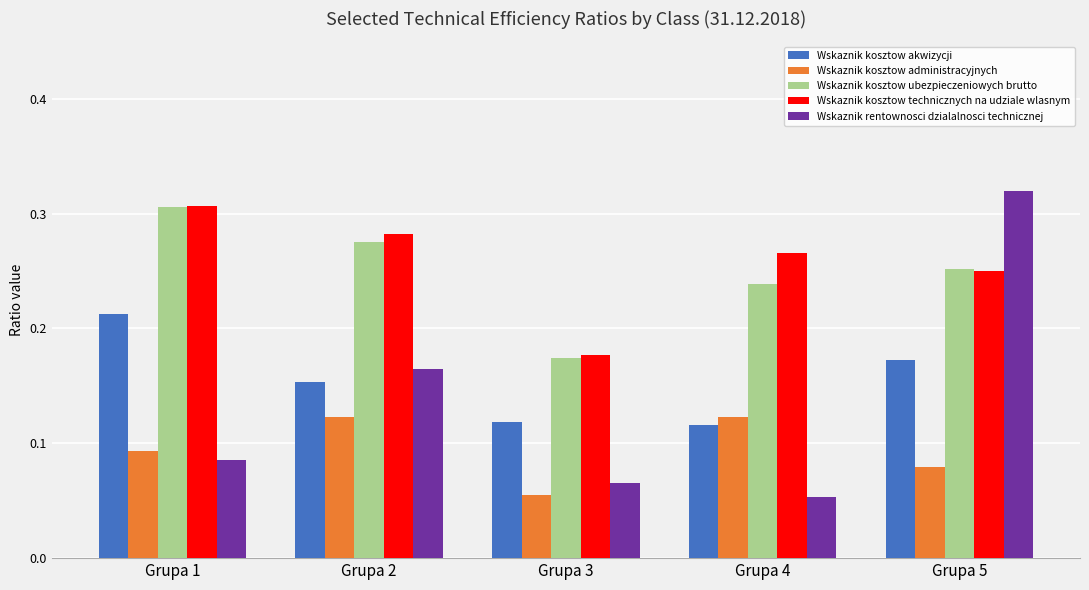

Rank the categories by Wskaznik kosztow ubezpieczeniowych brutto value from highest to lowest.

Grupa 1, Grupa 2, Grupa 5, Grupa 4, Grupa 3